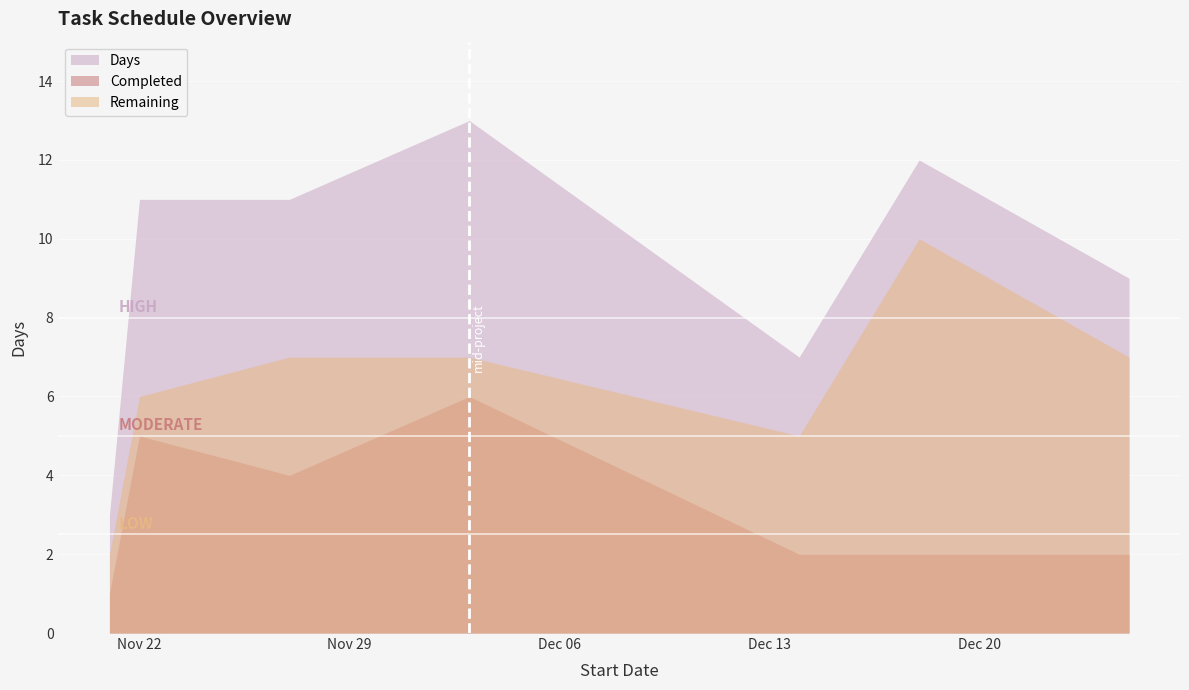

Reading left to right, list all the values displayed in this chart.

Days: 3	11	11	13	7	12	9
Completed: 1	5	4	6	2	2	2
Remaining: 2	6	7	7	5	10	7